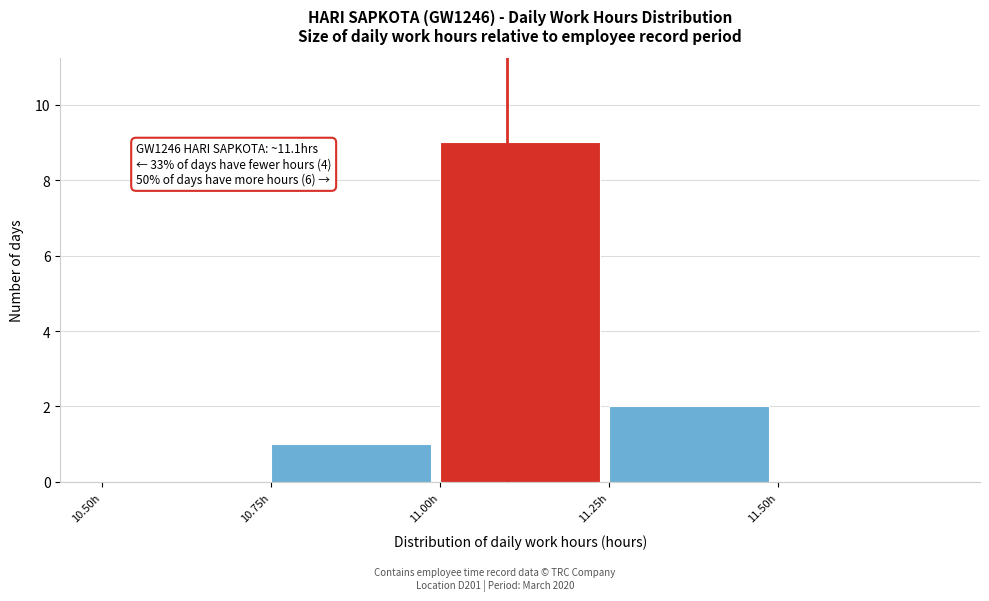

Over which range of the x-axis is the bar tallest?

11.00 to 11.25